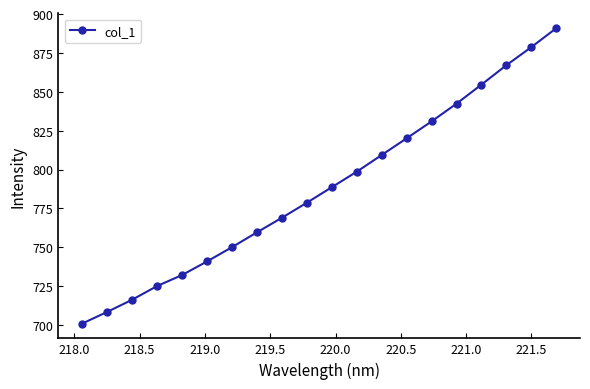

What is the average value?

788.1